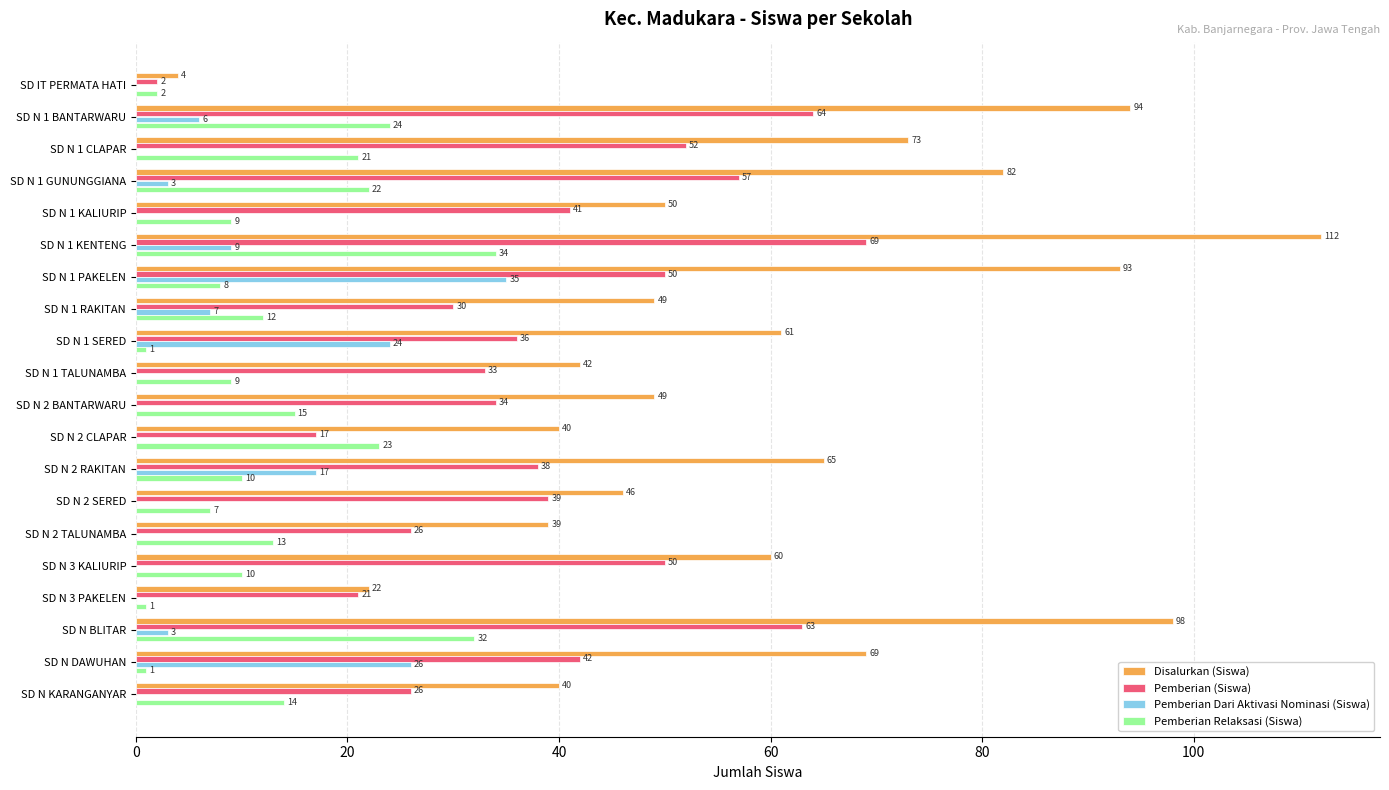

What are all the series names shown in the legend?

Disalurkan (Siswa), Pemberian (Siswa), Pemberian Dari Aktivasi Nominasi (Siswa), Pemberian Relaksasi (Siswa)